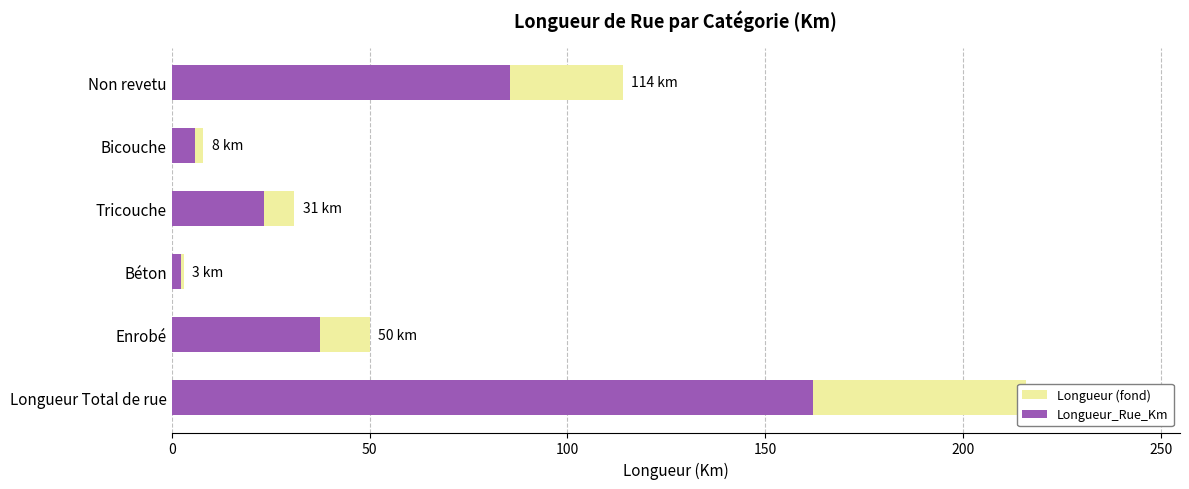

Between Non revetu and Tricouche, which is larger?

Non revetu